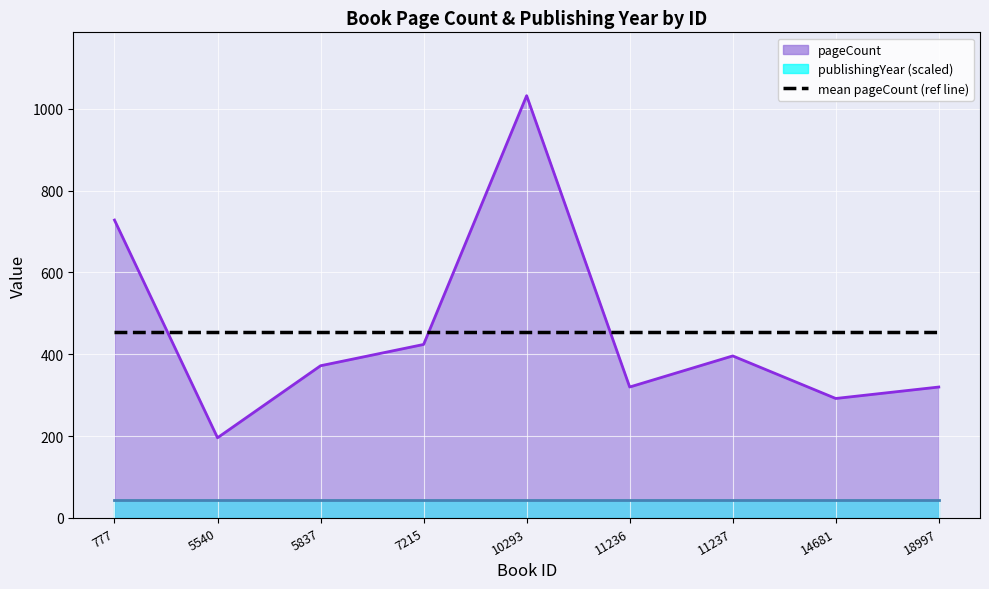

Rank the categories by value from highest to lowest.

10293, 777, 7215, 11237, 5837, 11236, 18997, 14681, 5540